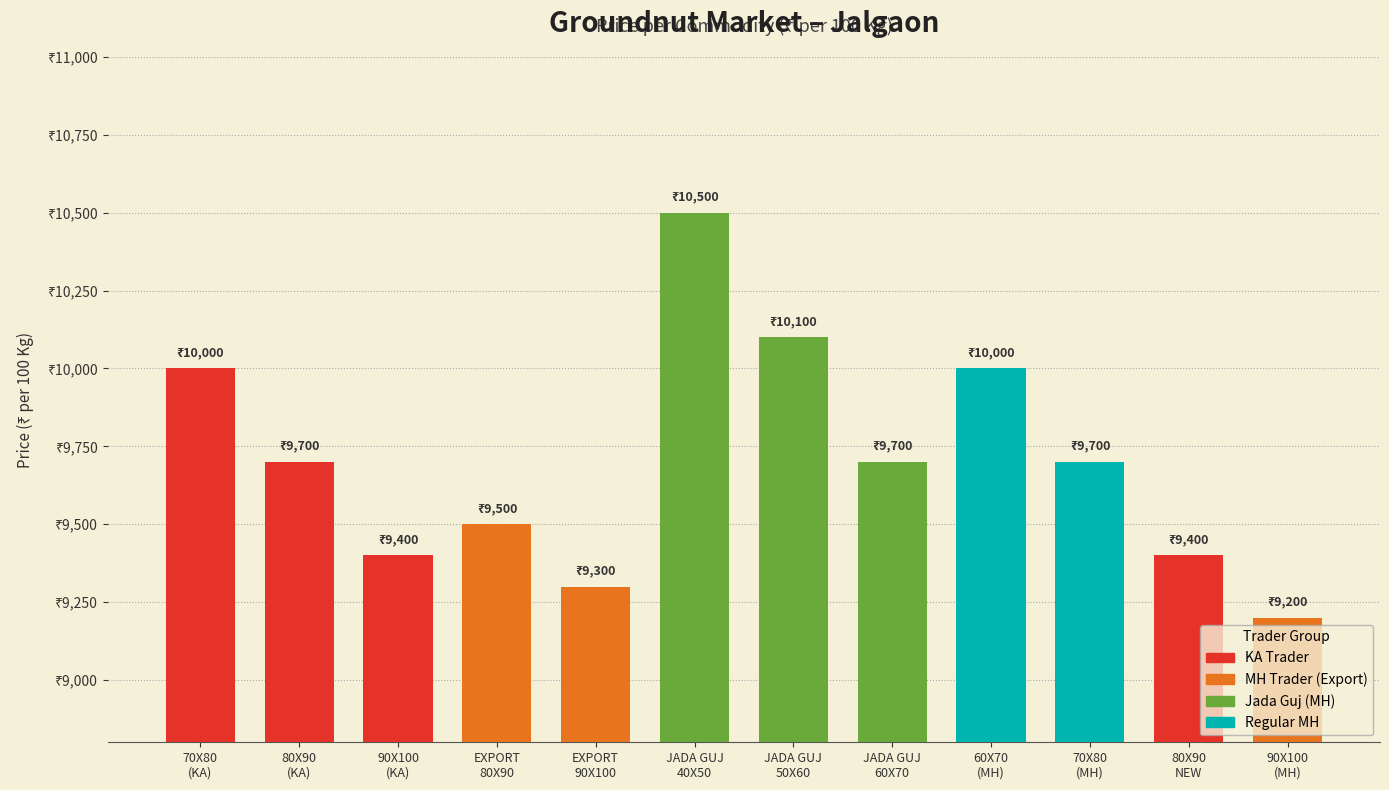

What is the ratio of the value at 60X70
(MH) to the value at 70X80
(MH)?

1.0